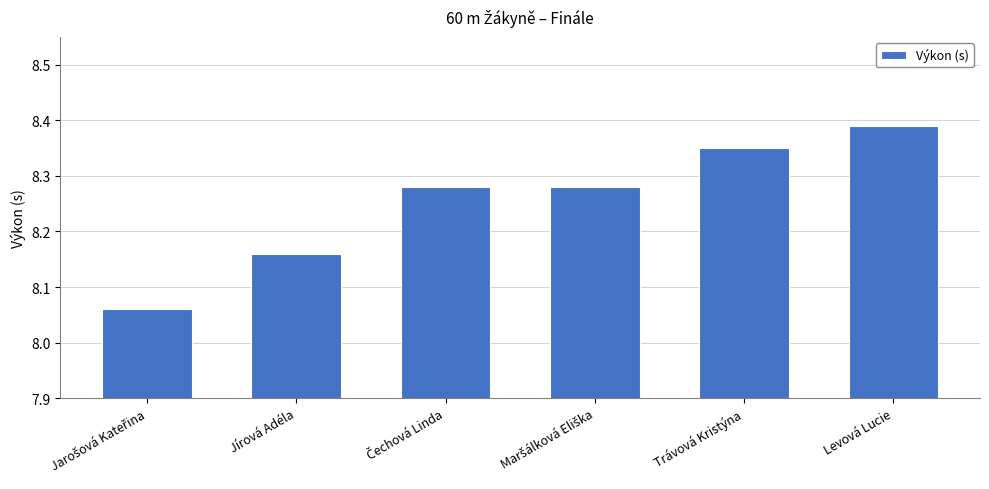

How many bars are there in total?

6